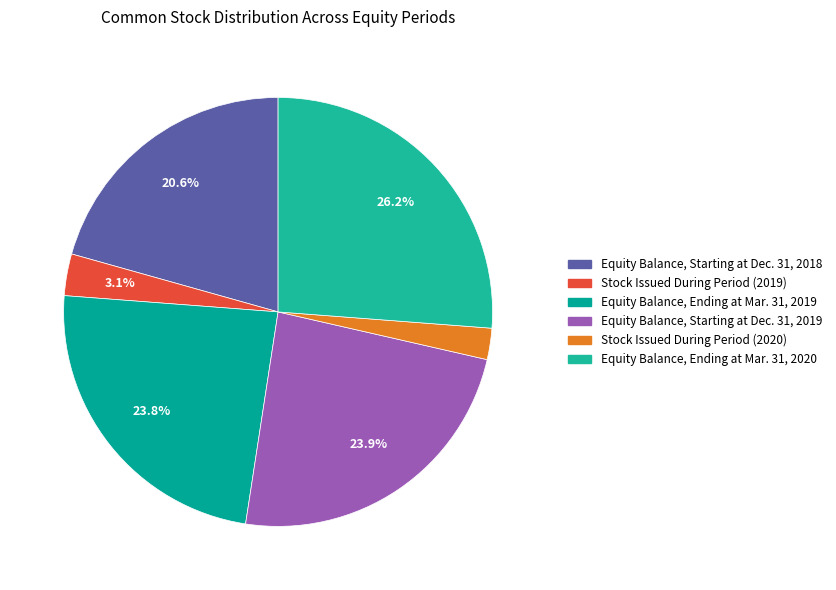

Between Equity Balance, Starting at Dec. 31, 2018 and Stock Issued During Period (2019), which is larger?

Equity Balance, Starting at Dec. 31, 2018